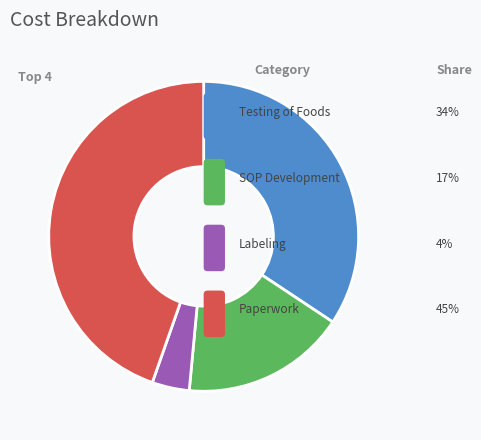

To the nearest percent, what percentage of the pie is Labeling?

4%